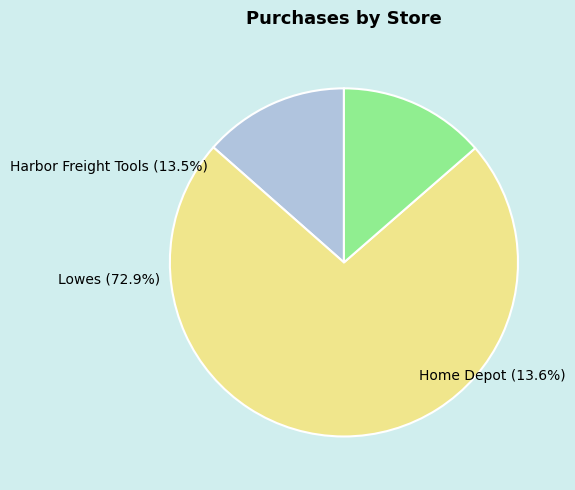

To the nearest percent, what is the combined percentage of Home Depot and Lowes?

86%